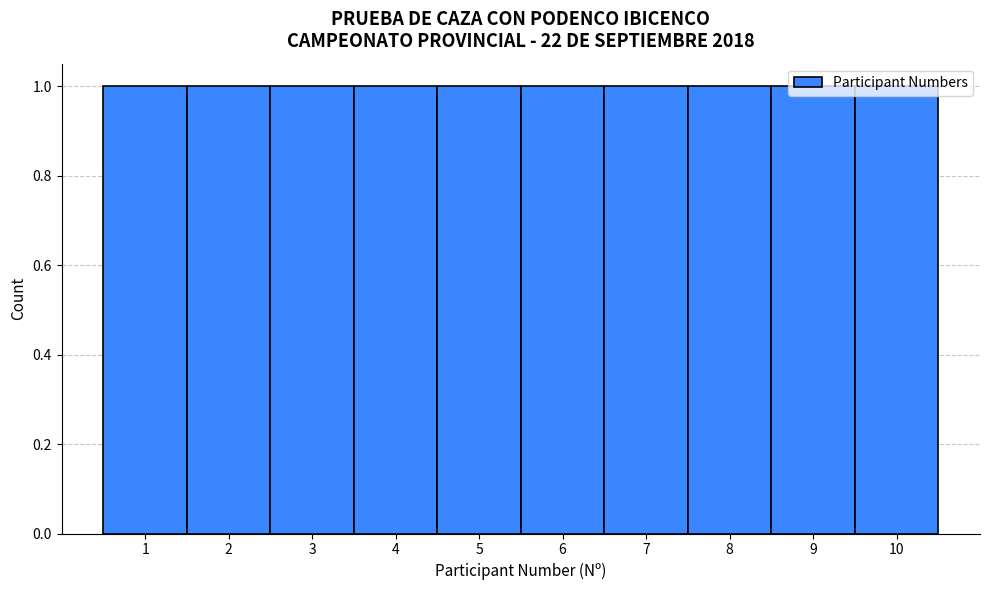

What is the height of the bar covering 6.5 to 7.5 on the x-axis? The values are not printed on the chart, so give them approximately, as read against the axis.

1